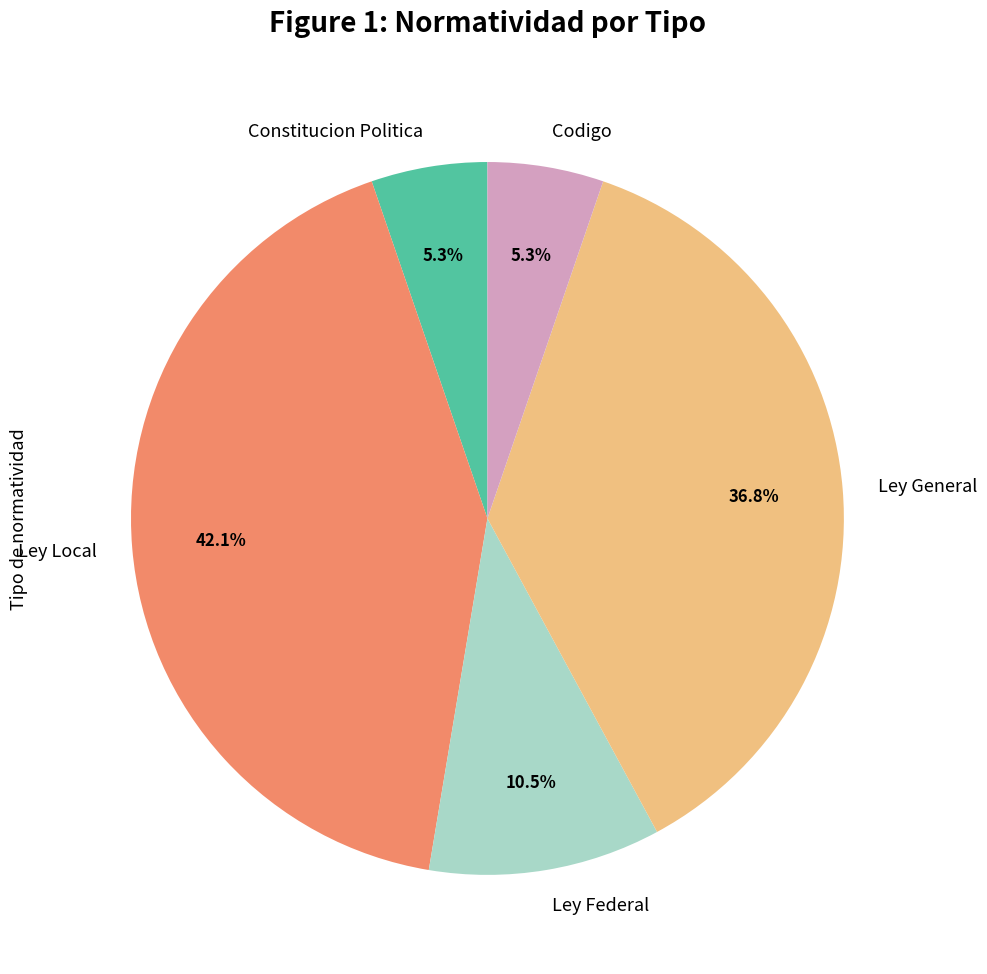

Approximately how many times larger is the value at Constitucion Politica compared to Ley Local?

0.1